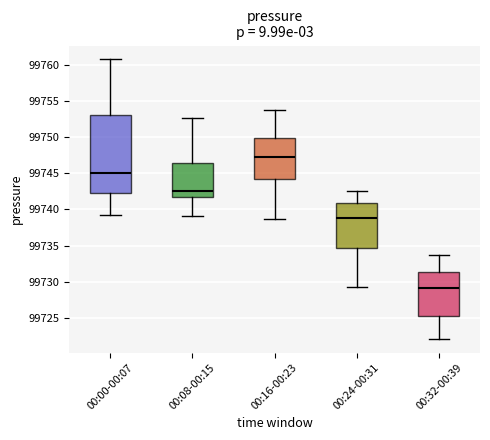

Which box is the tallest, from its lower edge to its upper edge?

00:00-00:07